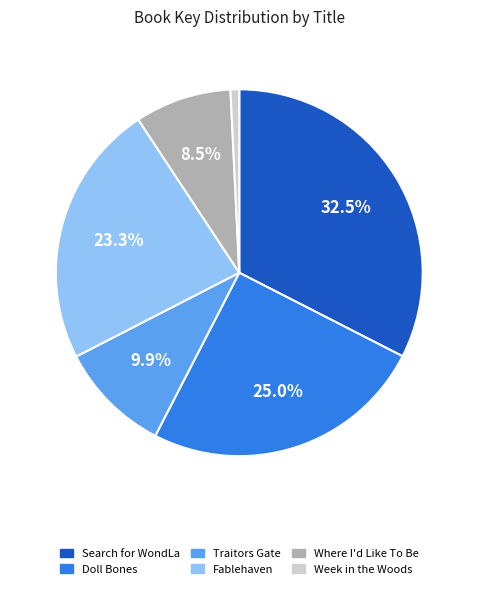

Rank the categories by value from highest to lowest.

Search for WondLa, Doll Bones, Fablehaven, Traitors Gate, Where I'd Like To Be, Week in the Woods